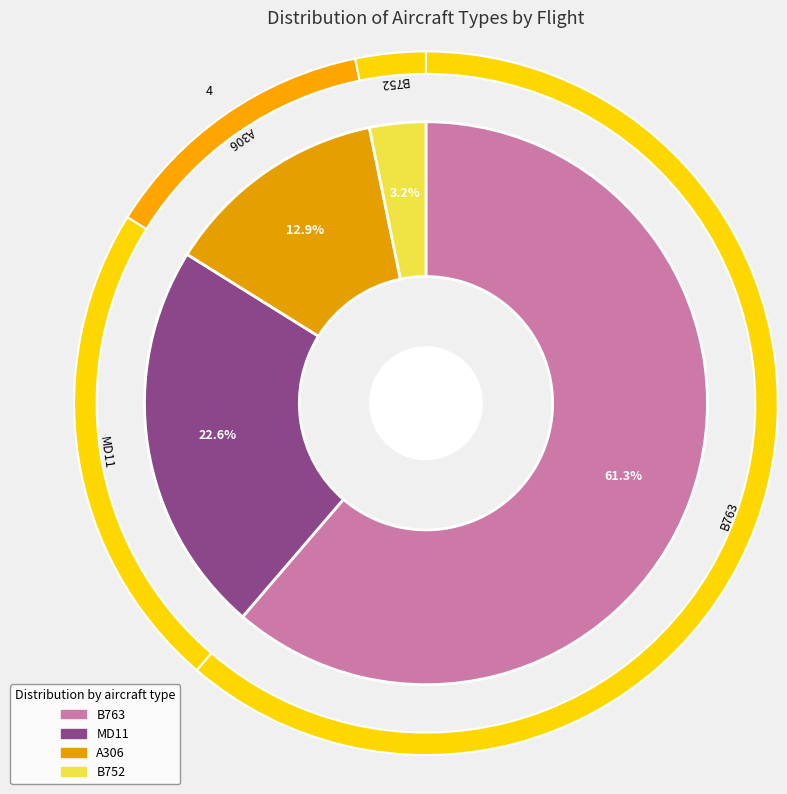

Count the number of slices in the pie.

4